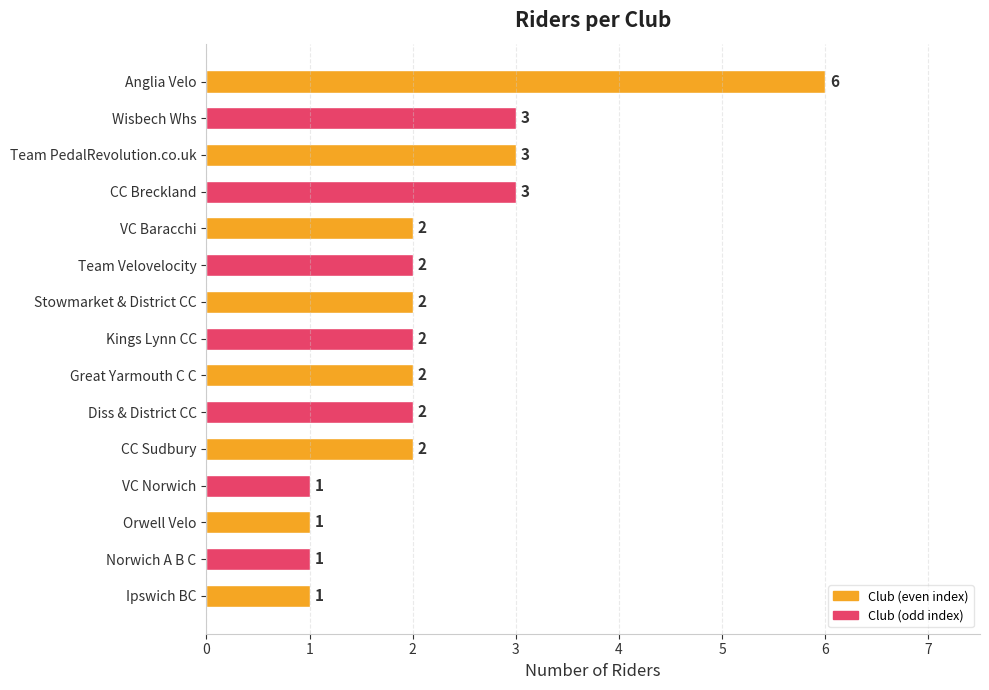

True or false: the data shows 0 at VC Norwich.

False